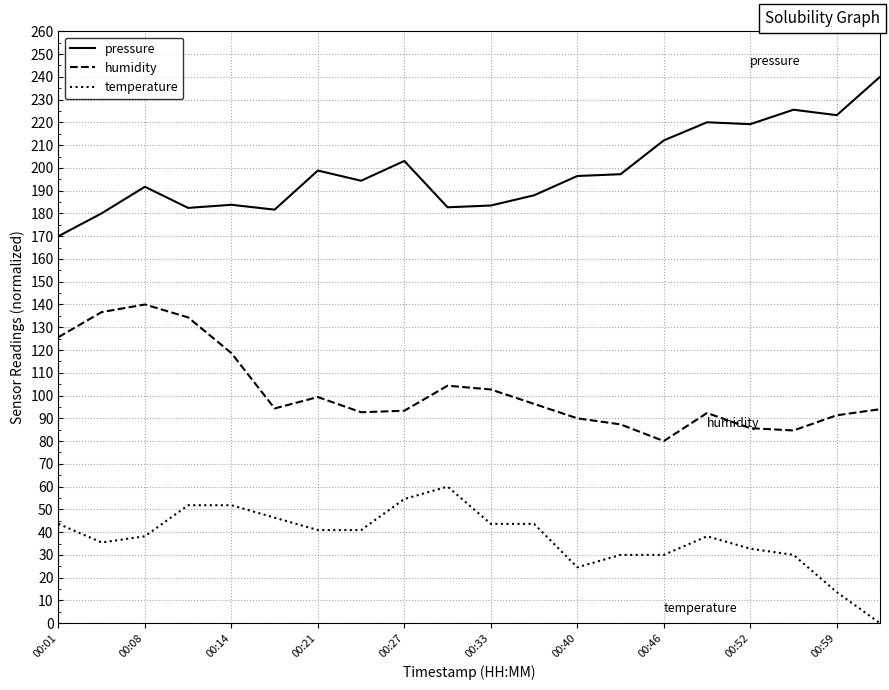

Count the number of categories in the chart.

20